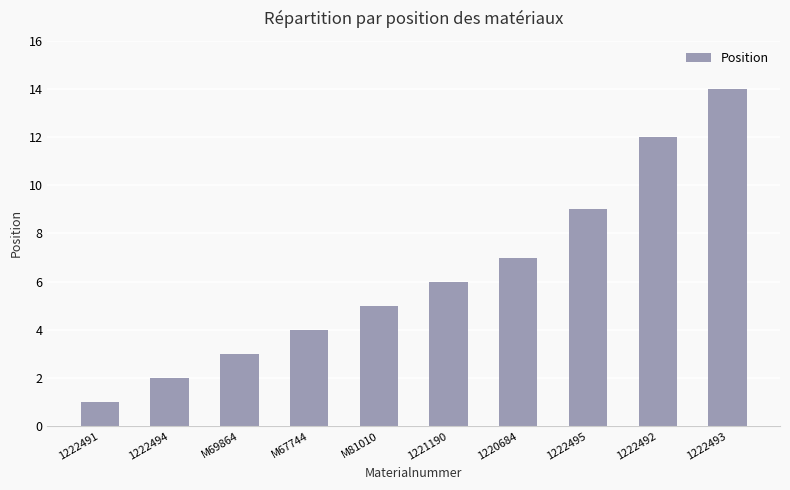

Reading right to left, what are all the values shown in this chart?

1222493=14	1222492=12	1222495=9	1220684=7	1221190=6	M81010=5	M67744=4	M69864=3	1222494=2	1222491=1